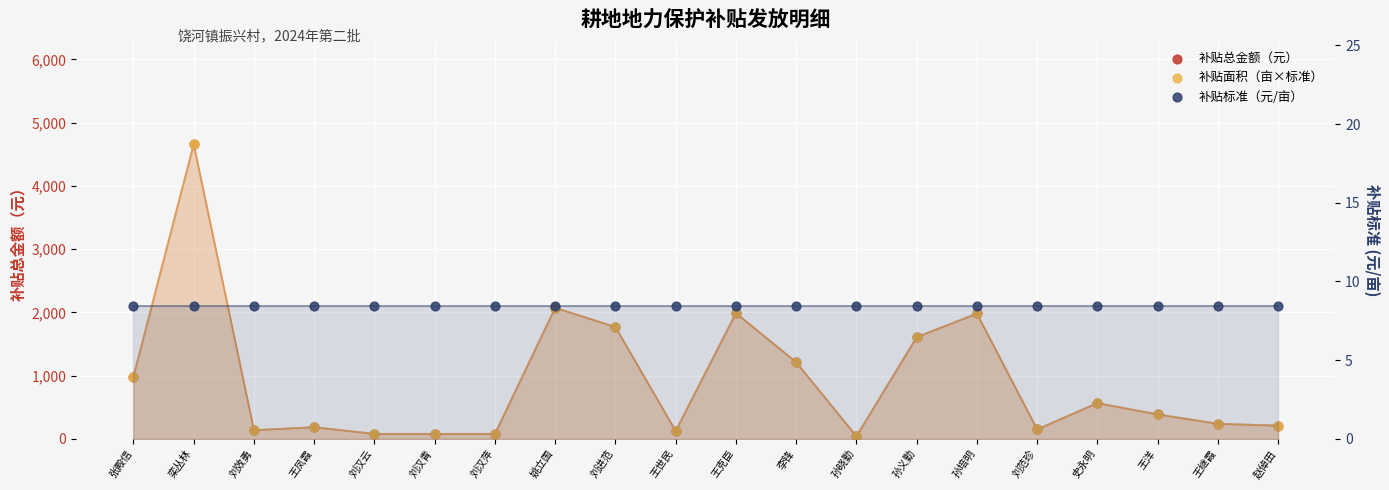

Which series contains the lowest Y value?

补贴标准（元/亩）